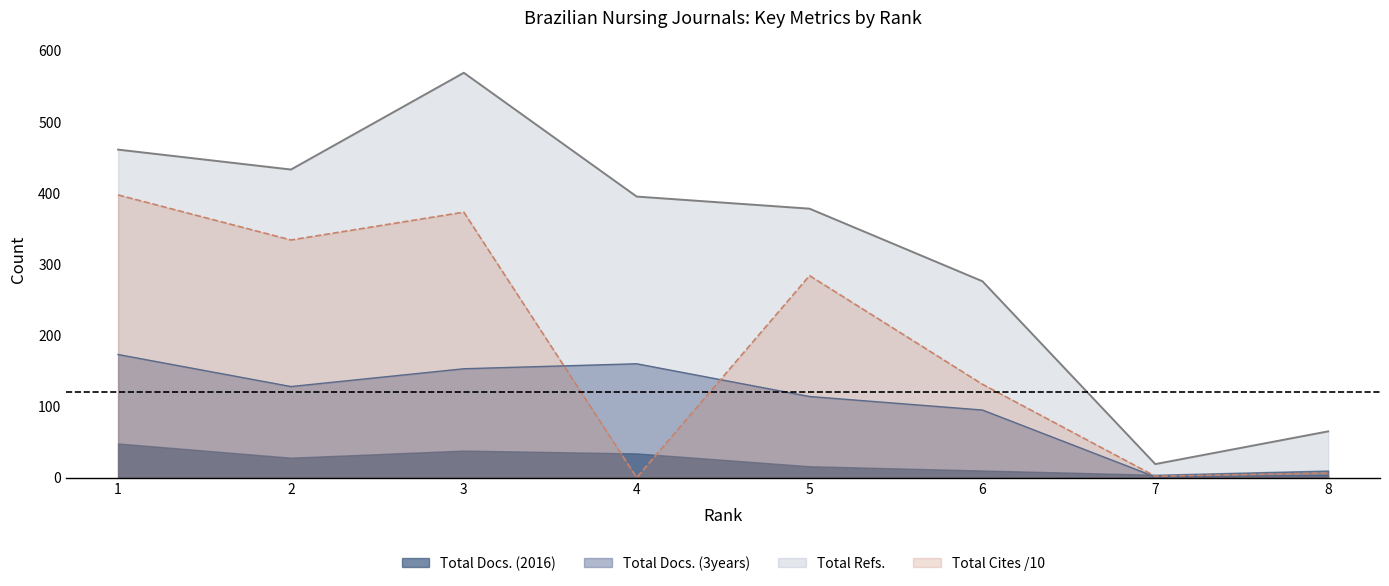

What is the difference between the second highest and second lowest values in the Total Refs. series?

396.0